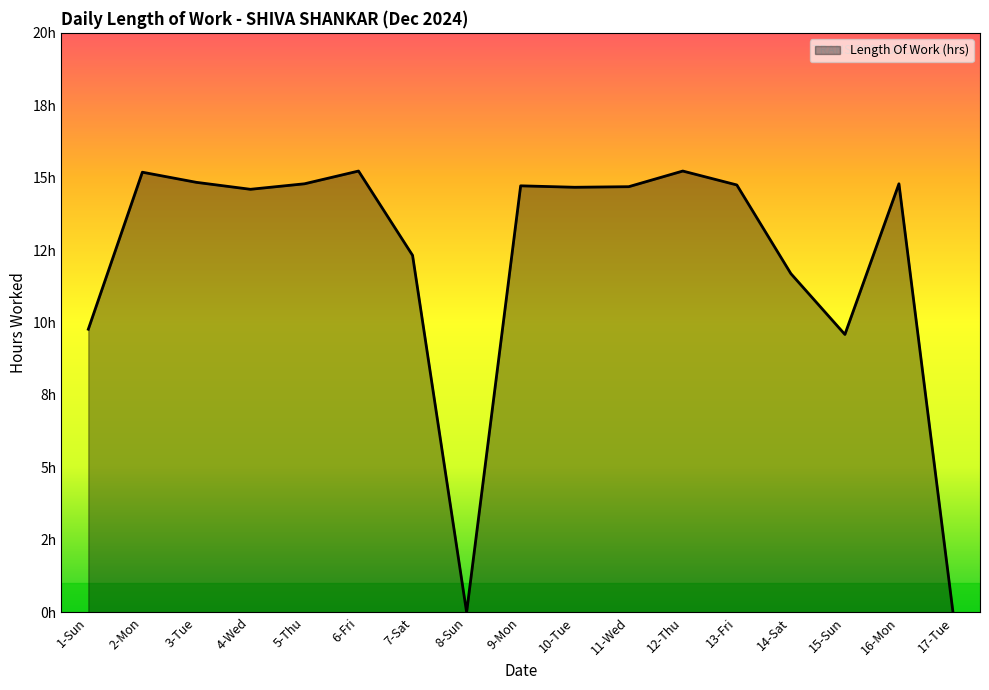

What is the label of the 10th point from the left?

10-Tue